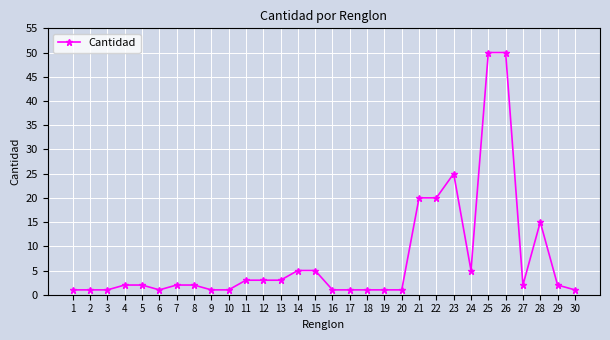

What is the ratio of the value at 22 to the value at 20?

20.0